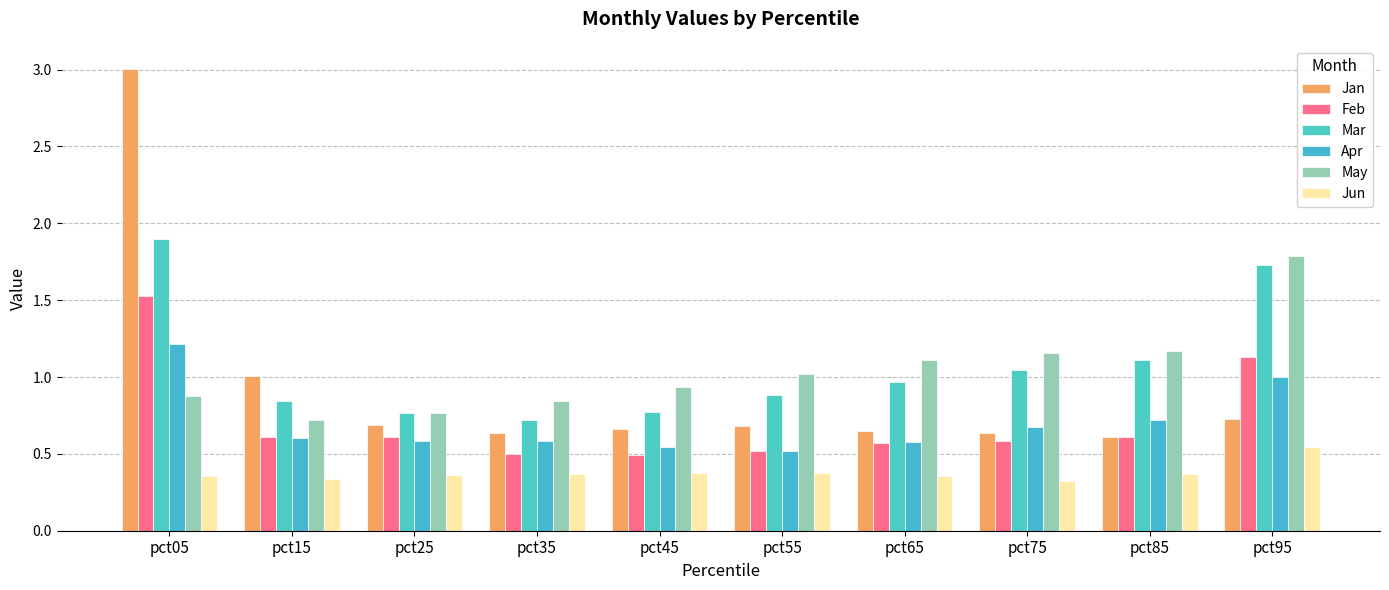

Which series has the largest total across all categories?

Mar